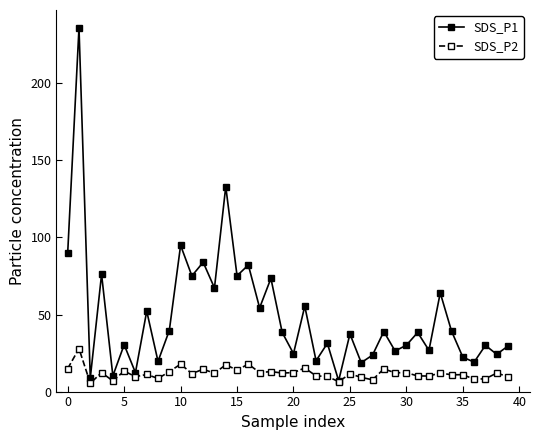

Rank the series by their maximum value, from highest to lowest.

SDS_P1, SDS_P2